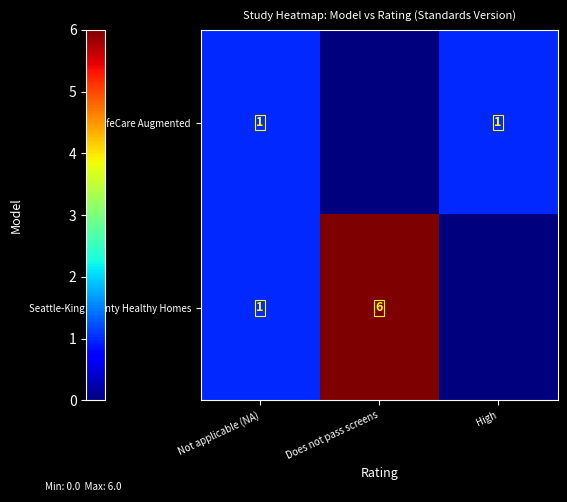

Which has a higher value, Not applicable (NA) or Does not pass screens?

Not applicable (NA)